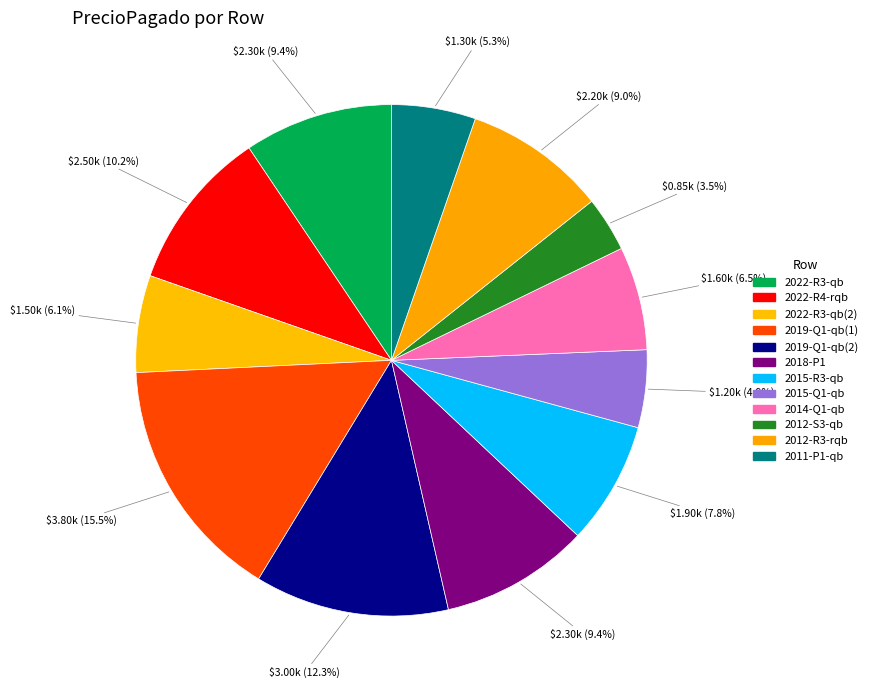

How many segments does this pie chart have?

12